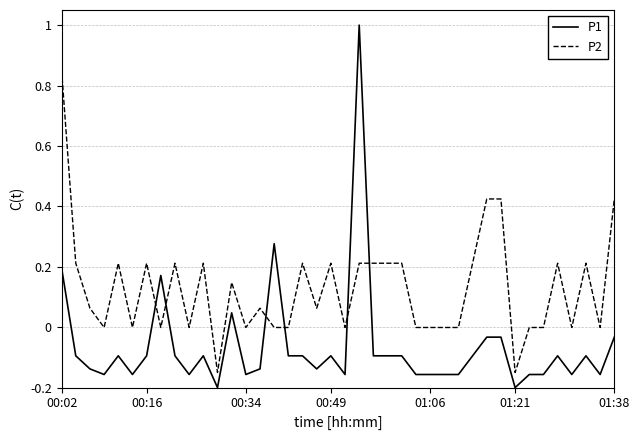

Which series has the widest spread of values?

P1